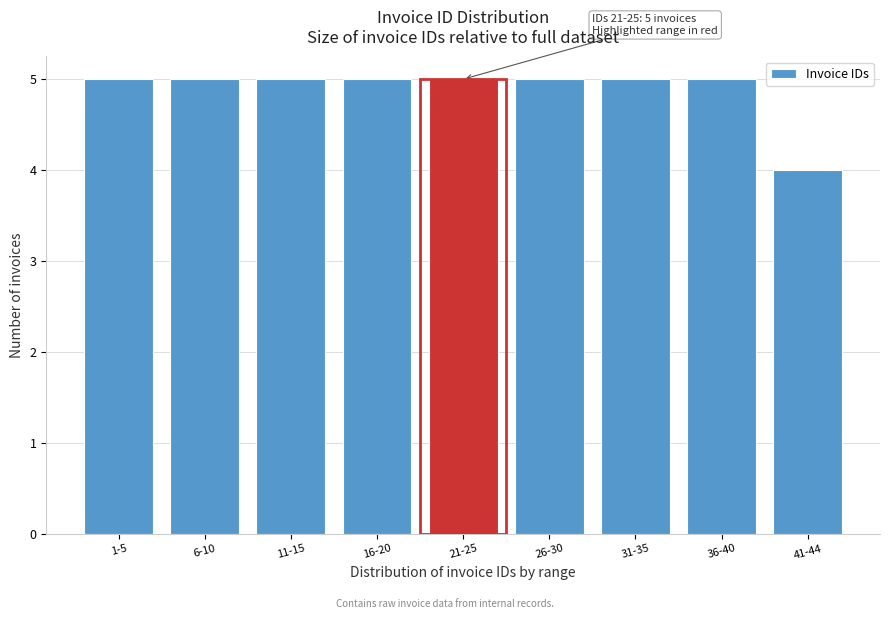

Reading right to left, what are all the values shown in this chart?

41-44=4	36-40=5	31-35=5	26-30=5	21-25=5	16-20=5	11-15=5	6-10=5	1-5=5